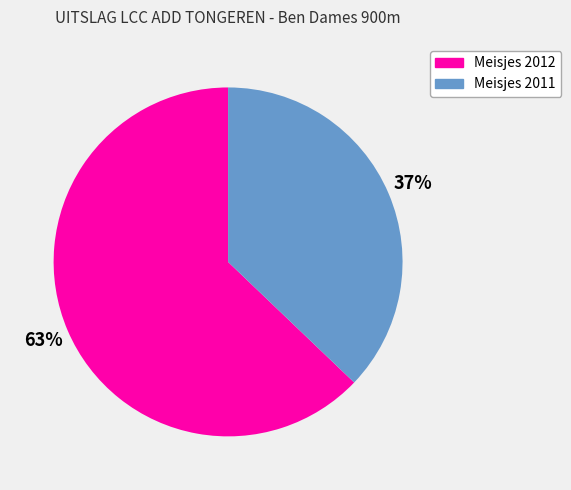

Combined, do Meisjes 2012 and Meisjes 2011 account for over 50%?

Yes